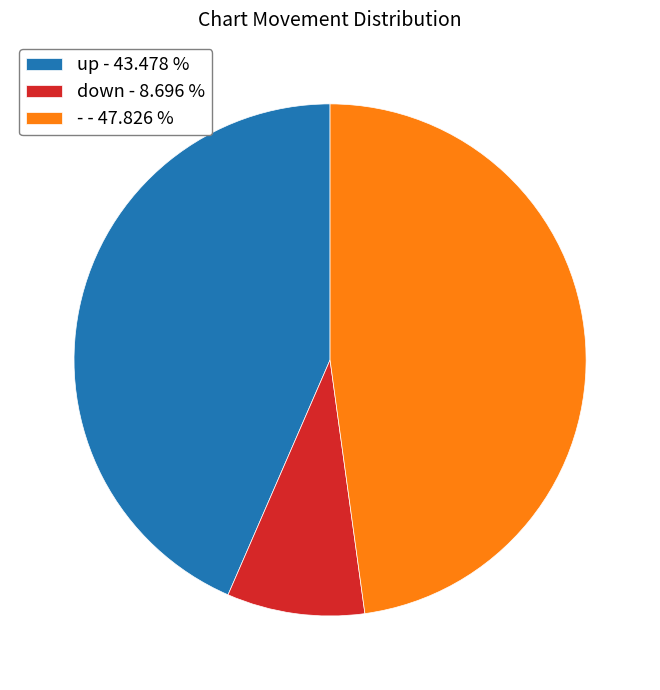

Approximately how many times larger is the value at - compared to up?

1.1